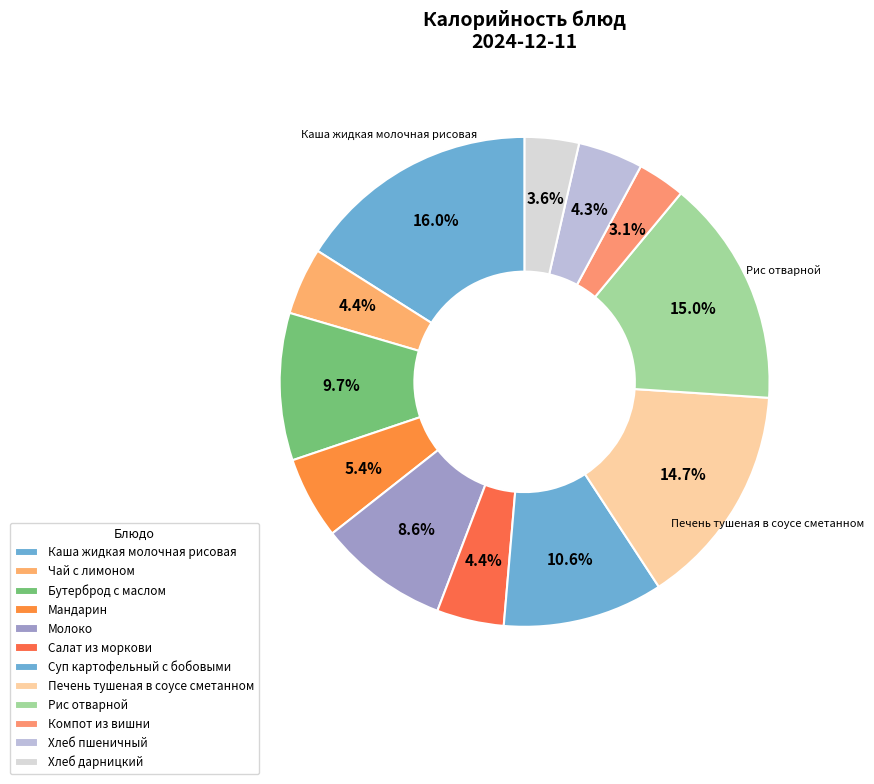

Count the number of slices in the pie.

12